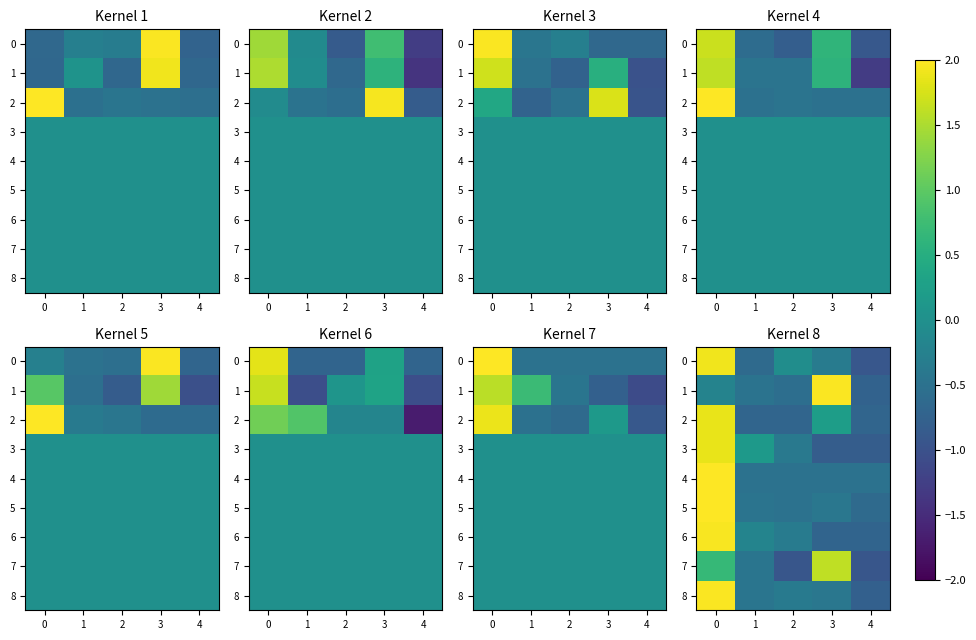

How many categories are shown in the chart?

5